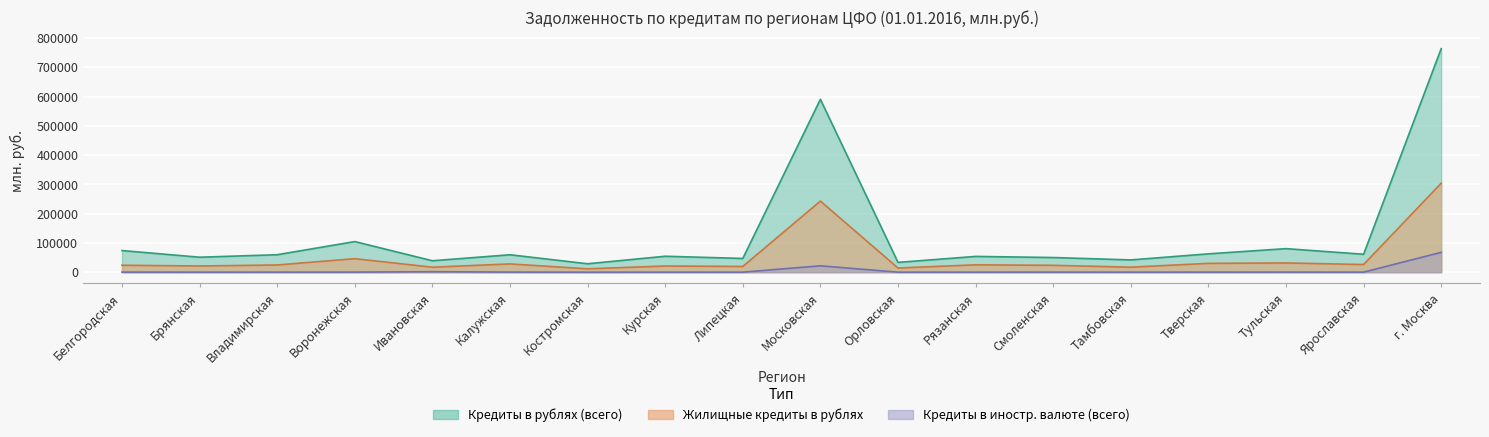

Which series has the widest spread of values?

Кредиты в рублях (всего)